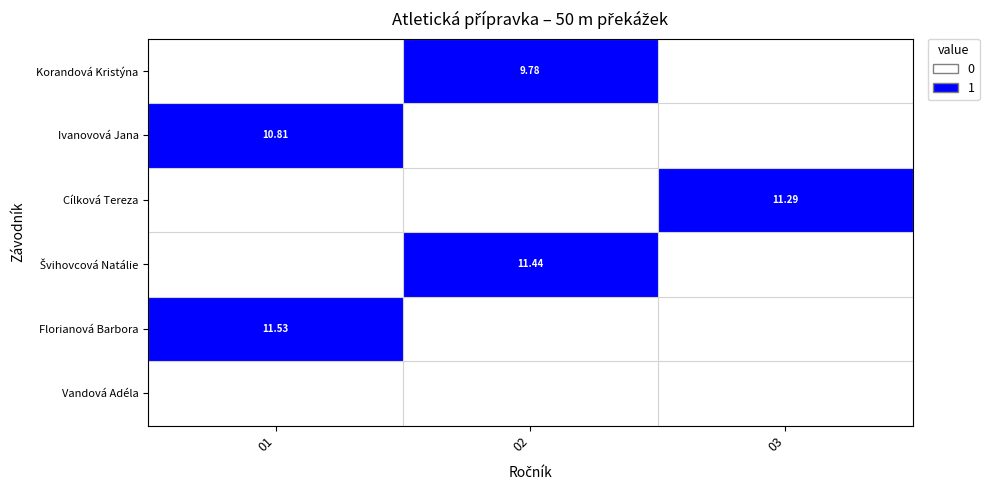

At which category is the sum across all series the highest?

01